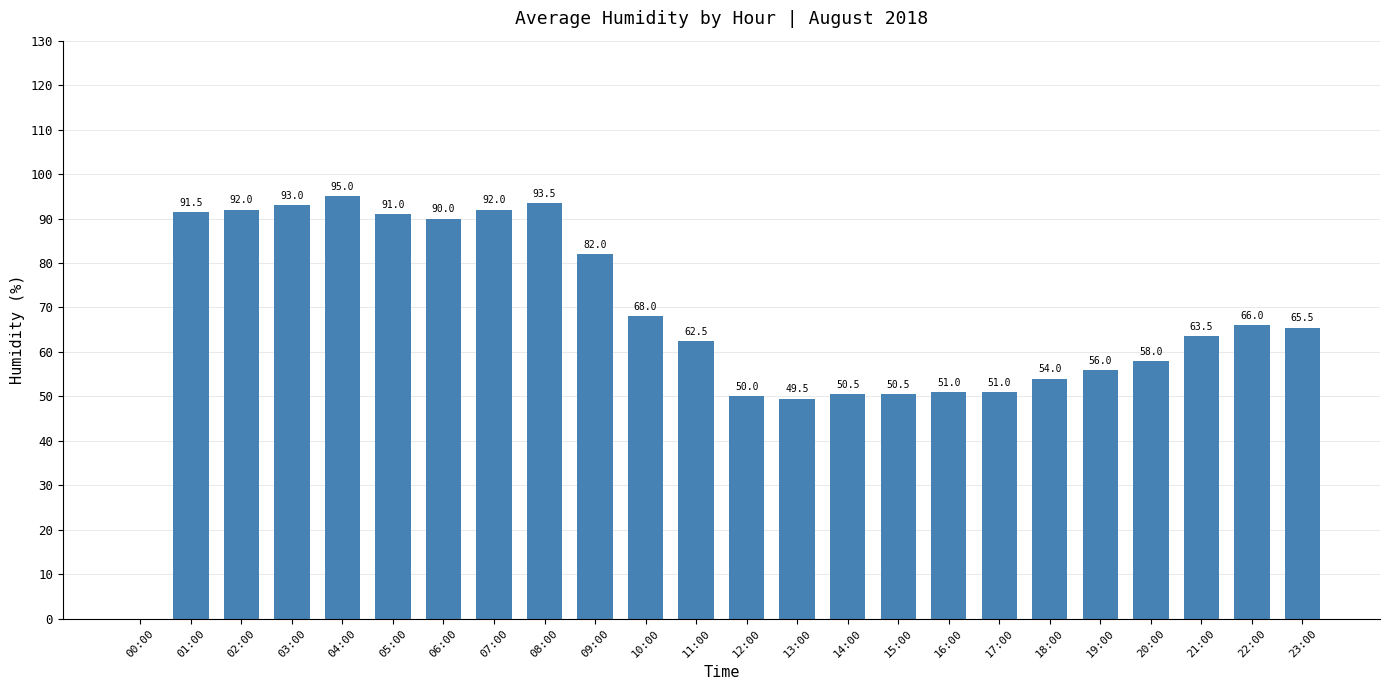

What is the sum of the values at 22:00 and 17:00?

117.0